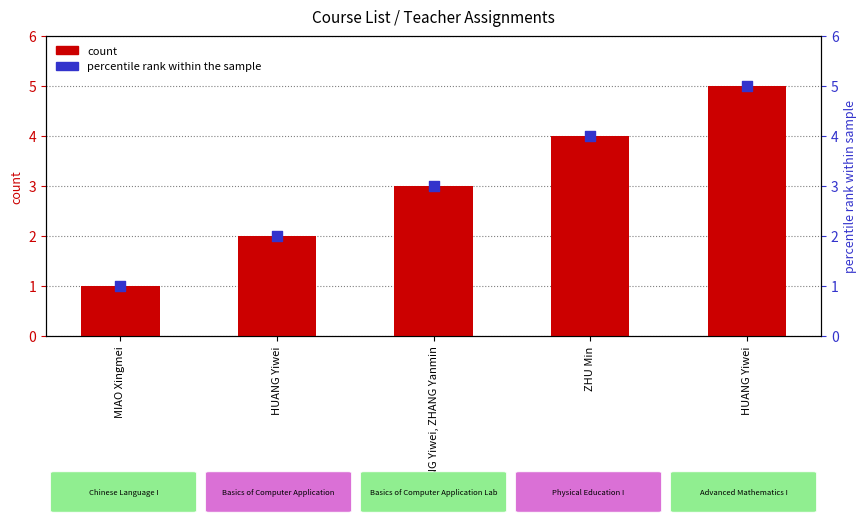

Which series has the widest spread of Y values?

col_0 (count)